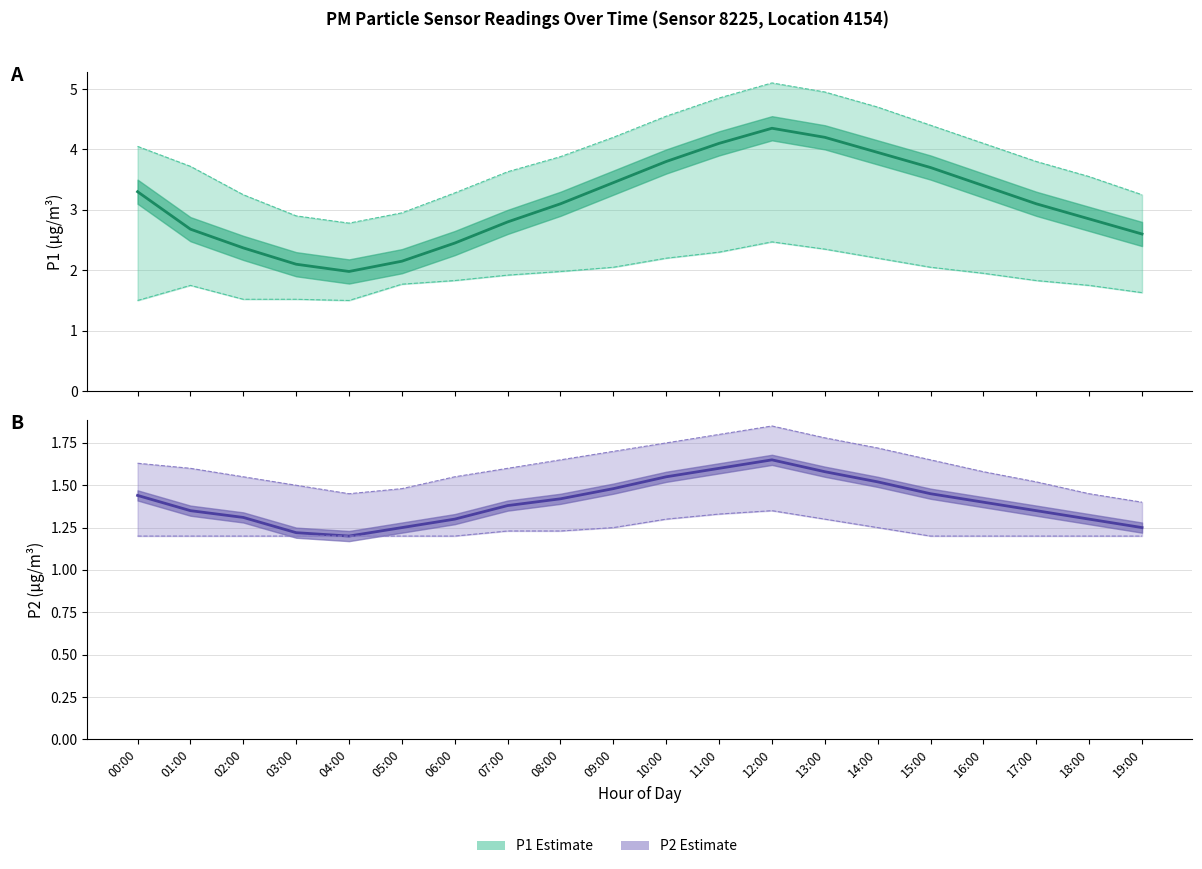

Is the value of P1 Estimate at 10:00 greater than the value of P2 Estimate at 14:00?

Yes